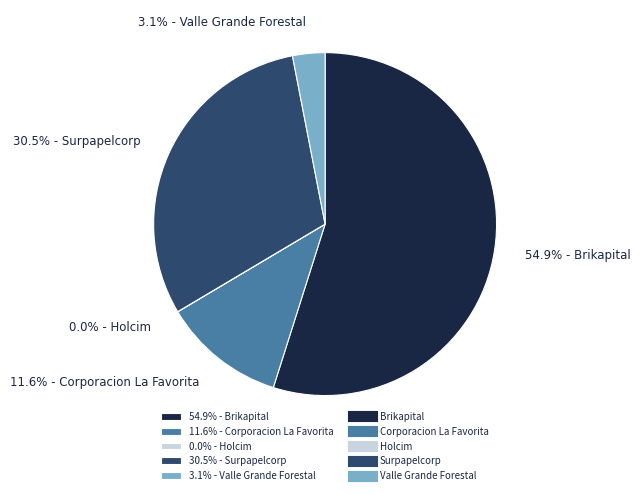

Which slice is the largest?

54.9% - Brikapital